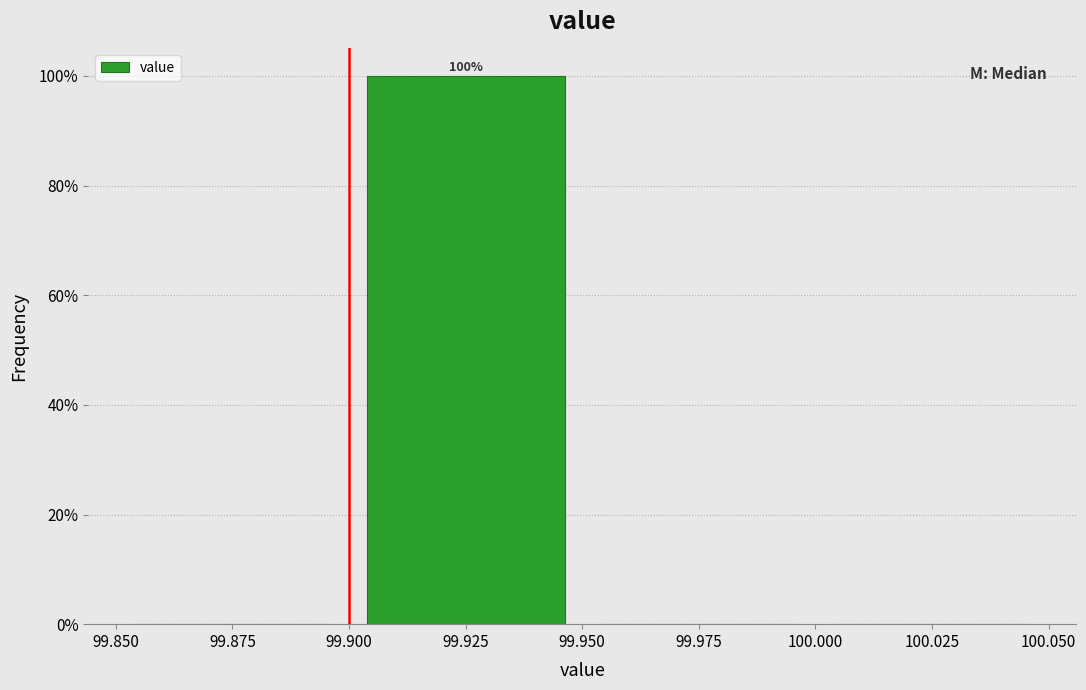

Over which range of the x-axis is the bar tallest?

99.900 to 99.950